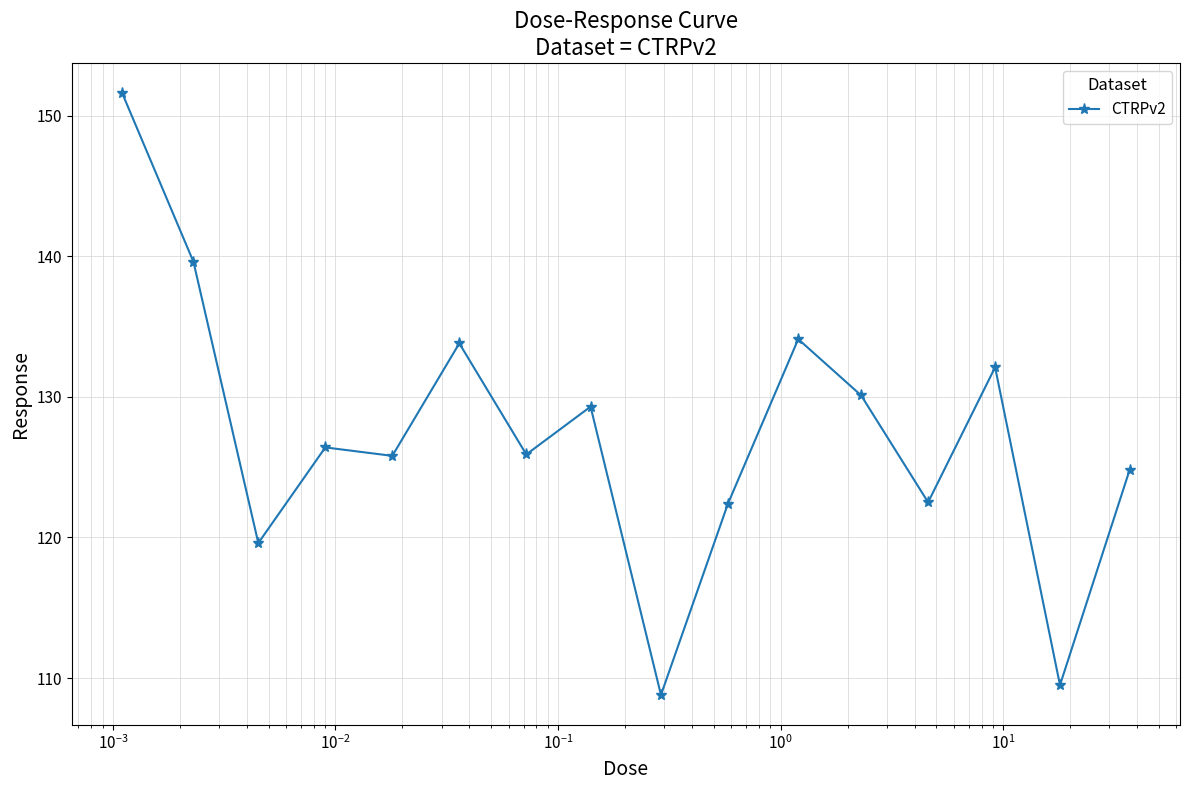

What is the value of the 11th point from the left?

134.1